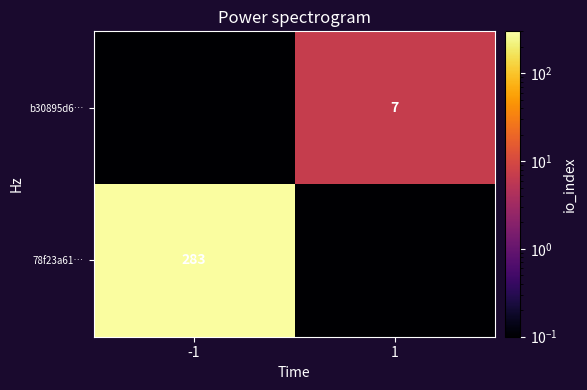

Is the value of 78f23a61… at -1 greater than the value of b30895d6… at 1?

Yes